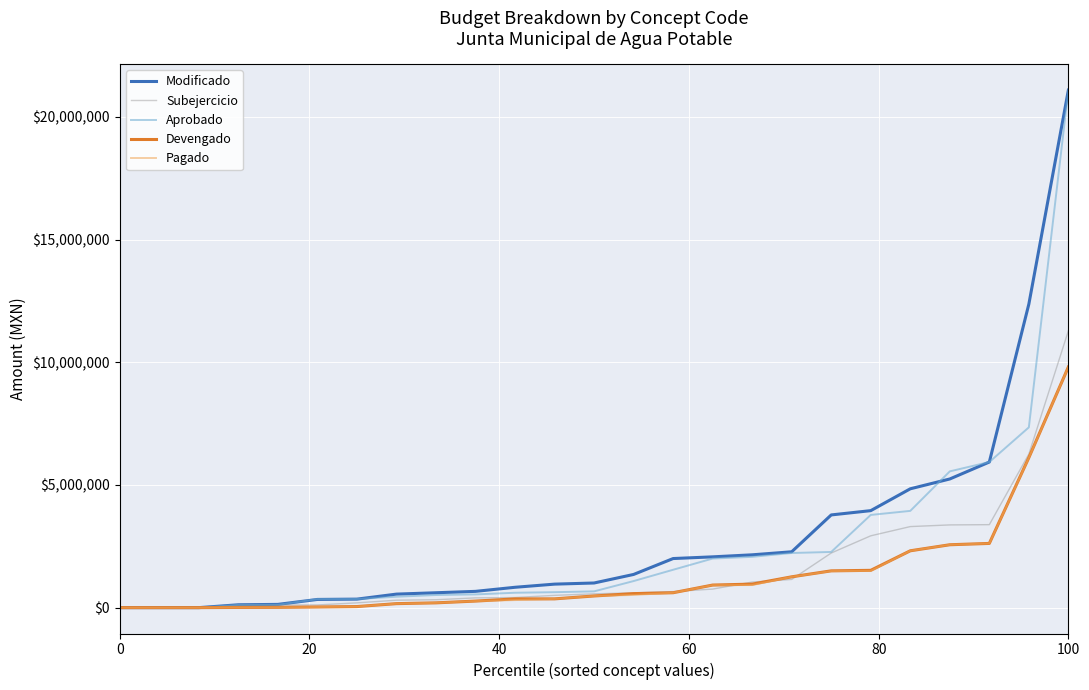

What is the greatest value displayed?

21088074.4